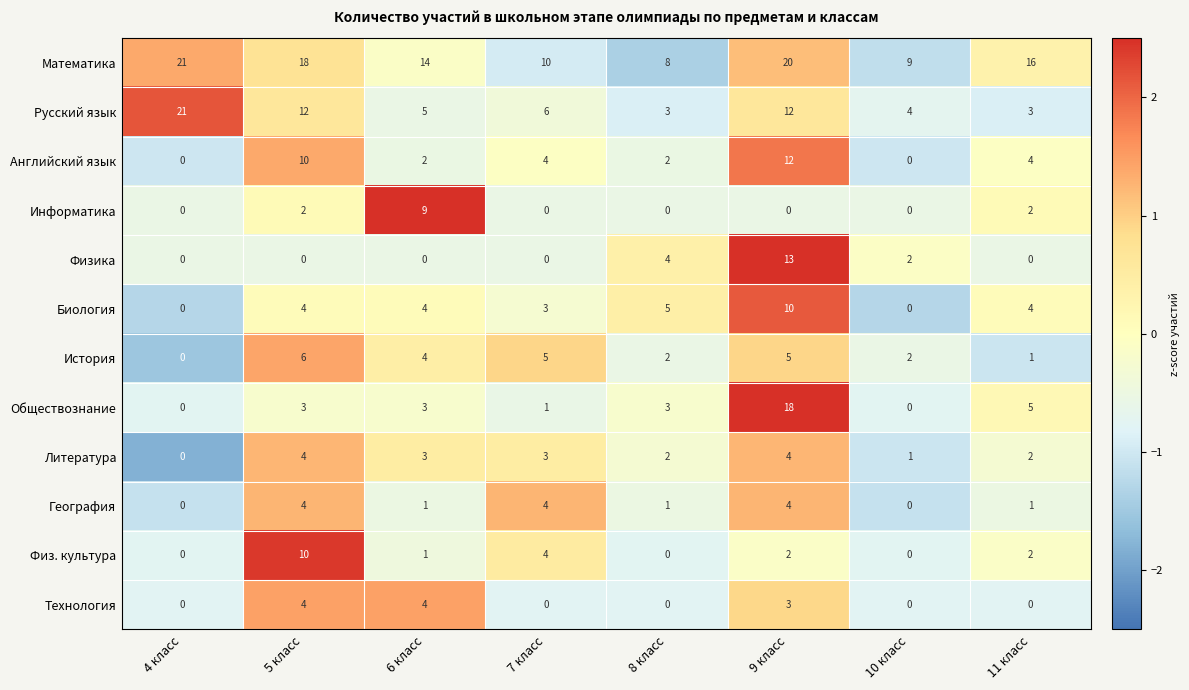

Which series changed the most between 6 класс and 8 класс?

Информатика